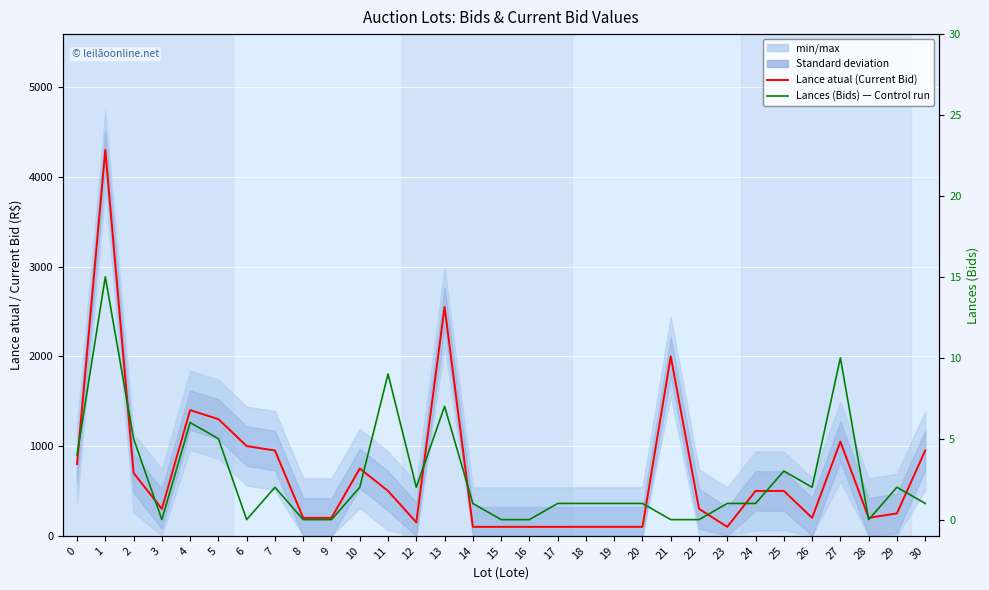

What are all the series names shown in the legend?

Lance atual (Current Bid), Lances (Bids) — Control run